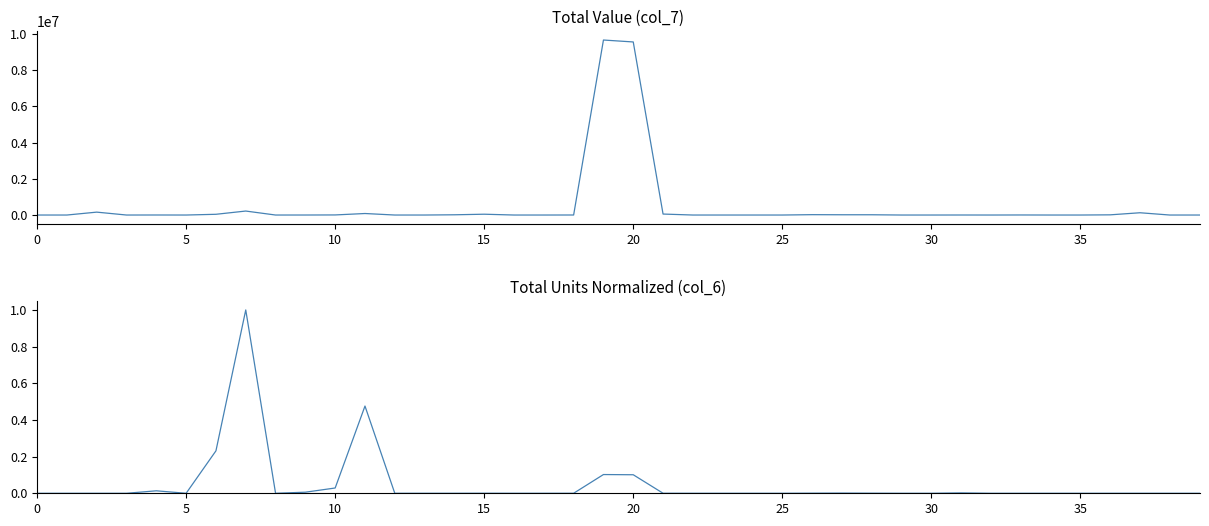

Rank the series by their average value, from lowest to highest.

col_6_normalized, col_7